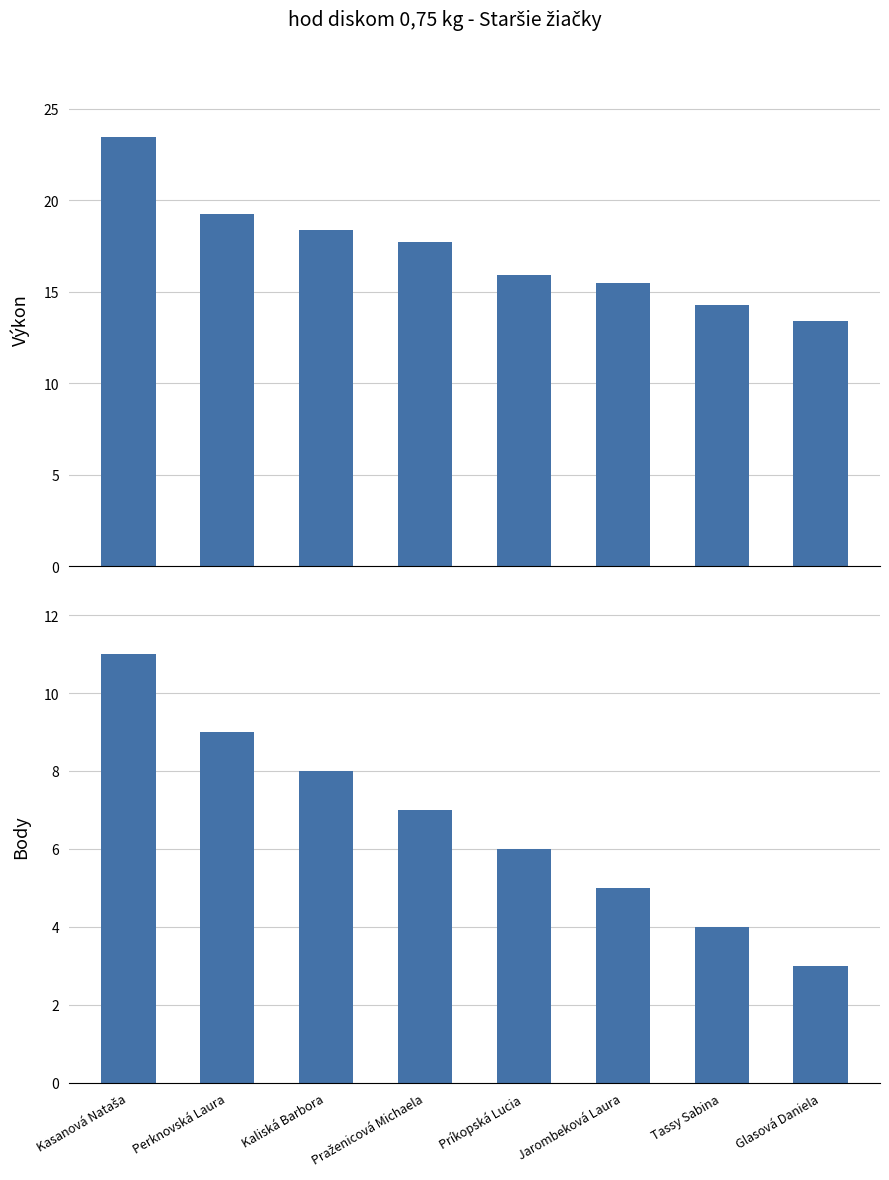

How many values in the Body series are below 7?

4